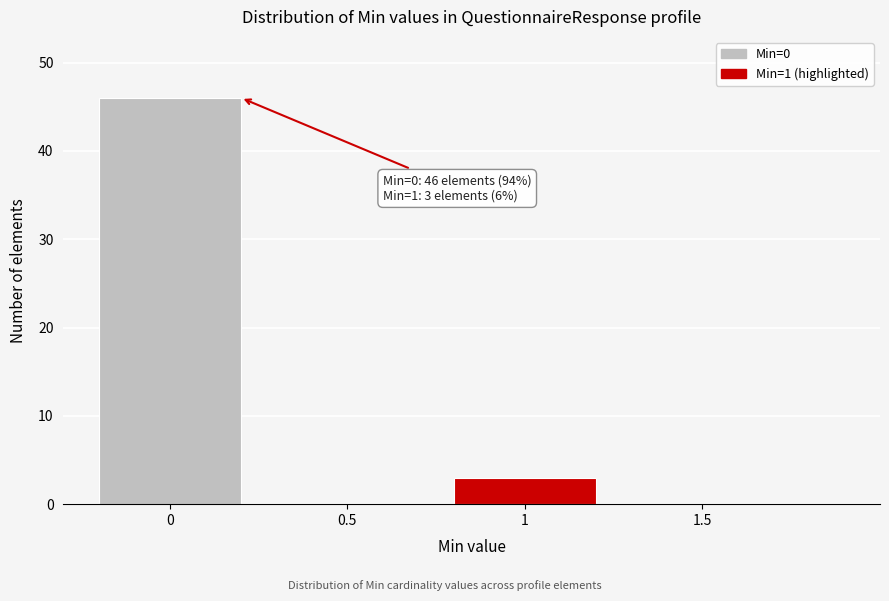

Reading left to right, what are all the values shown in this chart?

0=46	0.5=0	1=3	1.5=0